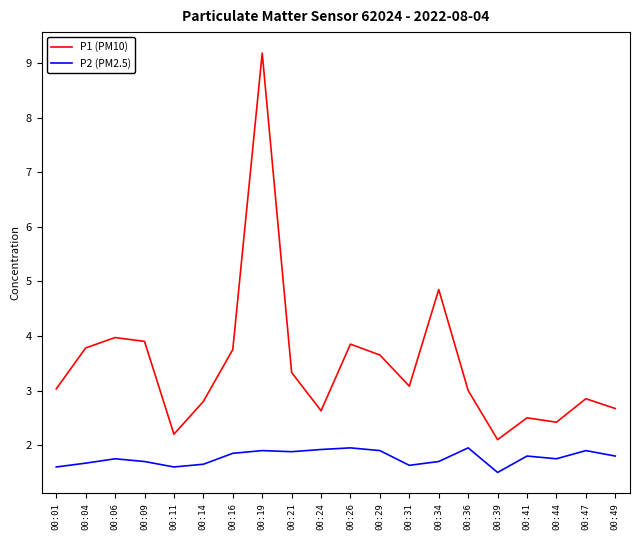

Rank the series at 00:11 from highest to lowest value.

P1 (PM10), P2 (PM2.5)